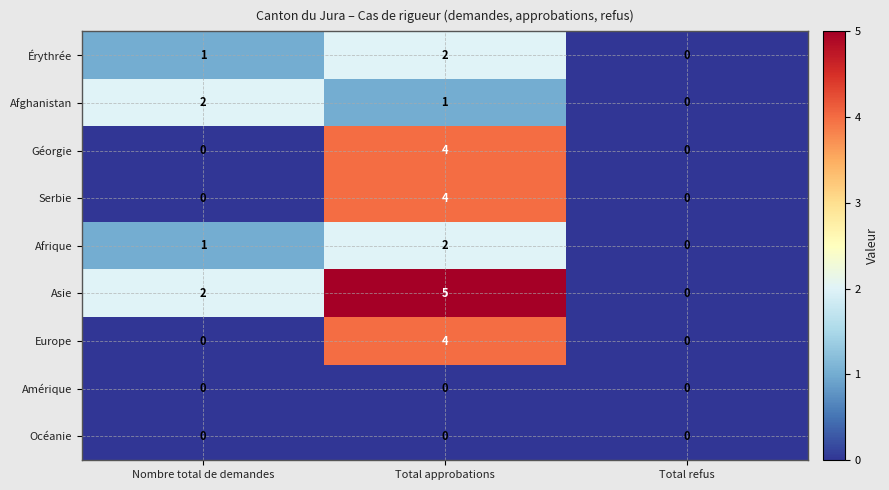

Reading left to right, list all the values displayed in this chart.

Érythrée: 1	2	0
Afghanistan: 2	1	0
Géorgie: 0	4	0
Serbie: 0	4	0
Afrique: 1	2	0
Asie: 2	5	0
Europe: 0	4	0
Amérique: 0	0	0
Océanie: 0	0	0